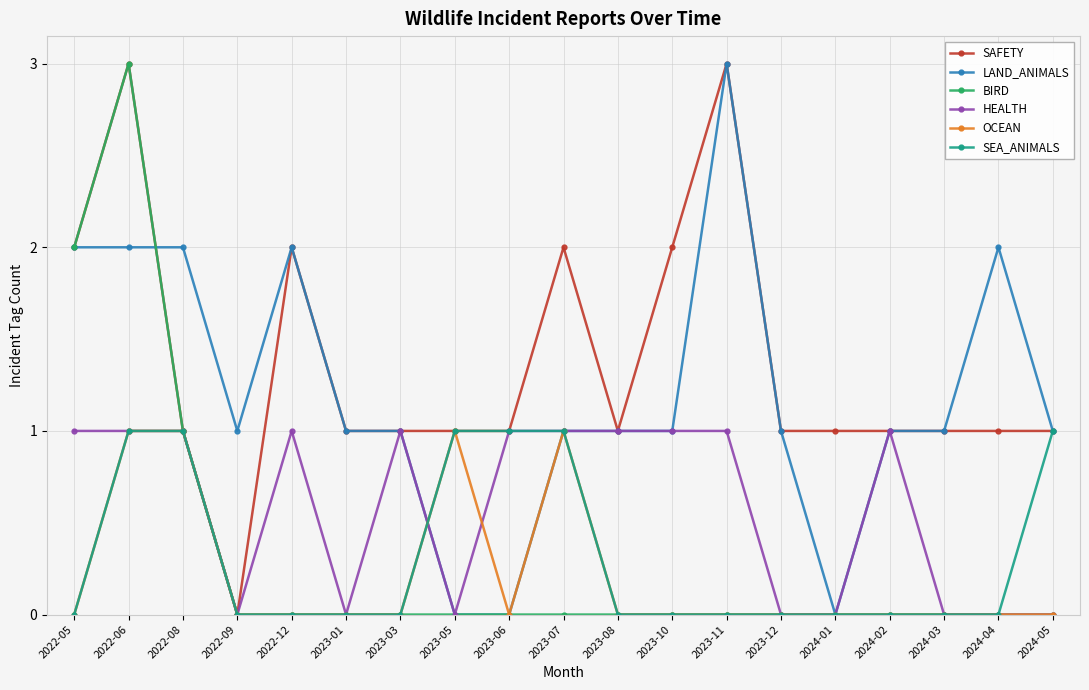

What is the label of the 9th point from the left?

2023-06